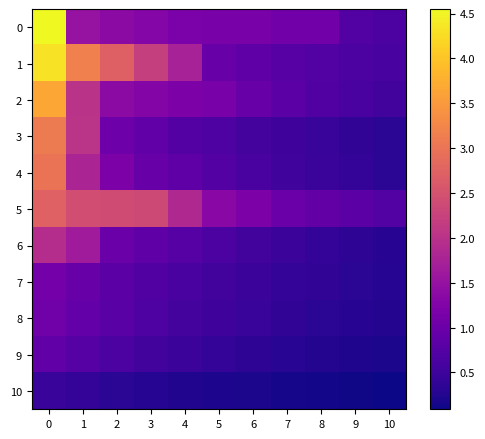

List the series in order of their peak value, lowest first.

10, 9, 8, 7, 6, 5, 4, 3, 2, 1, 0